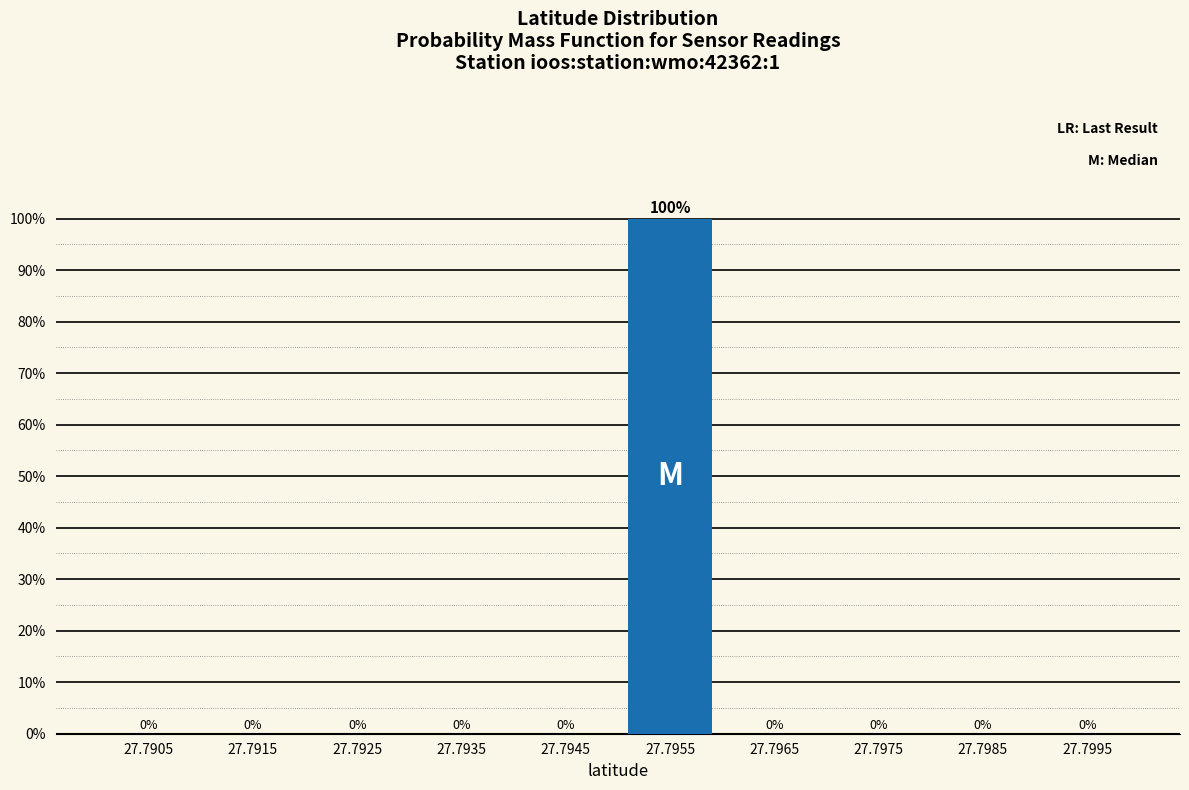

Reading right to left, list all the values displayed in this chart.

27.7995=0	27.7985=0	27.7975=0	27.7965=0	27.7955=100	27.7945=0	27.7935=0	27.7925=0	27.7915=0	27.7905=0